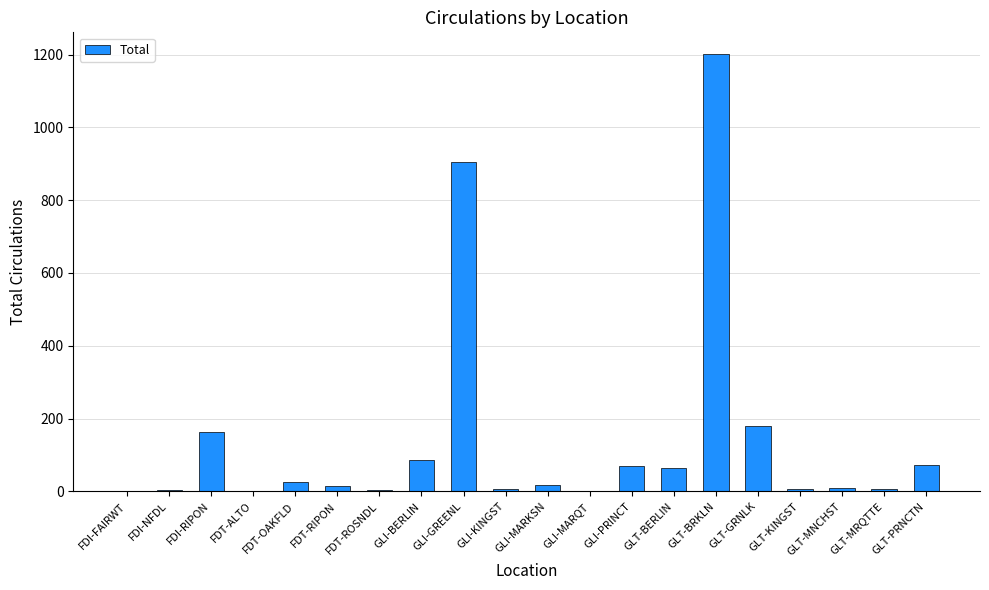

What is the maximum value shown in the chart?

1201